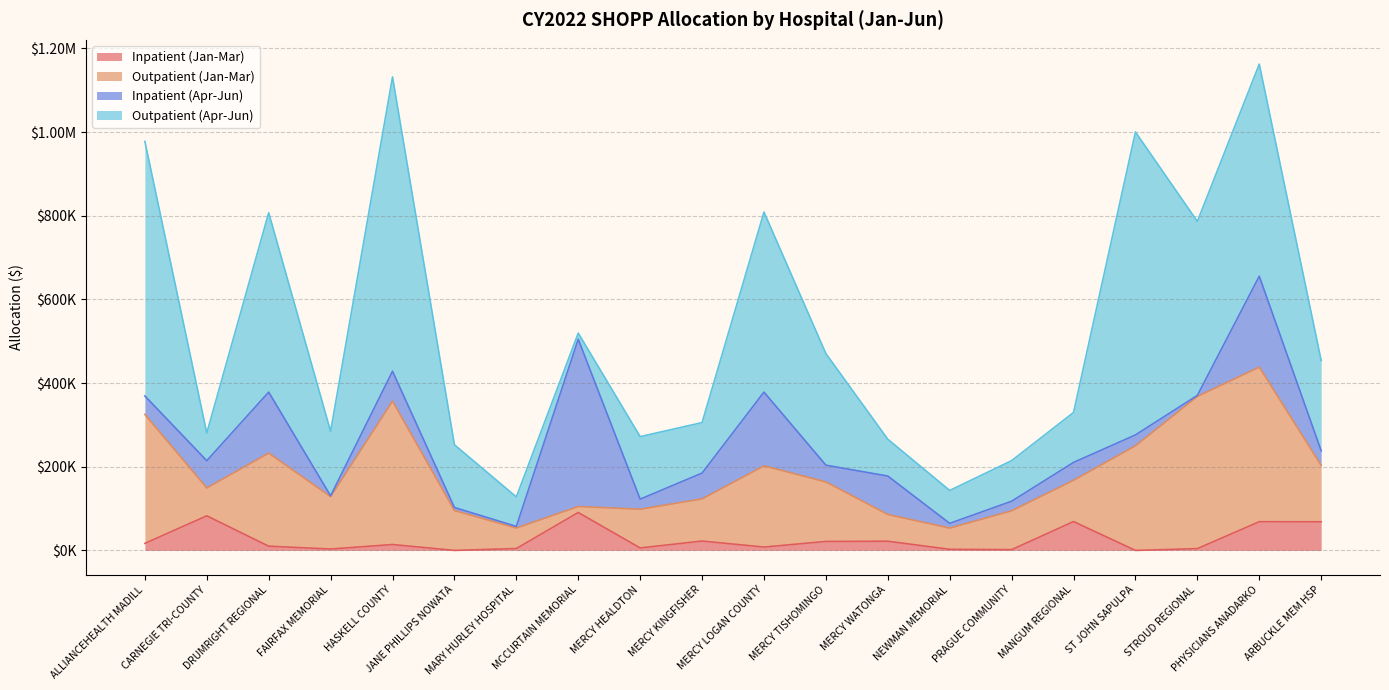

How many values in the Outpatient (Apr-Jun) series are below 153954?

10